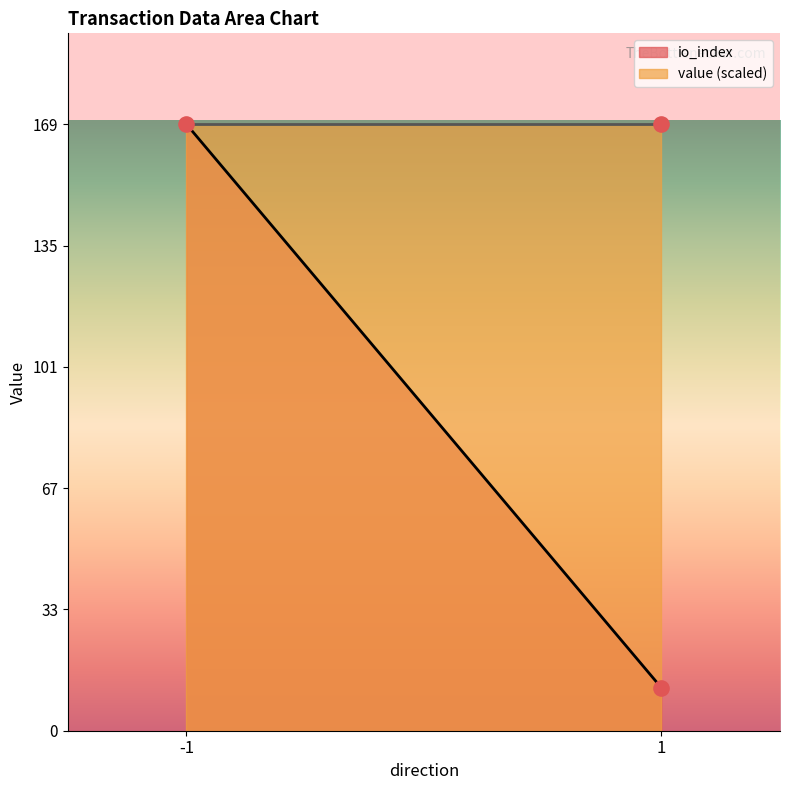

What are all the series names shown in the legend?

io_index, value